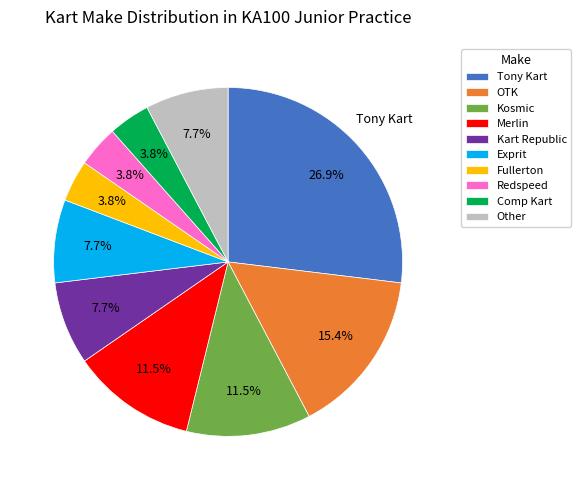

Which category has the biggest portion of the pie?

Tony Kart